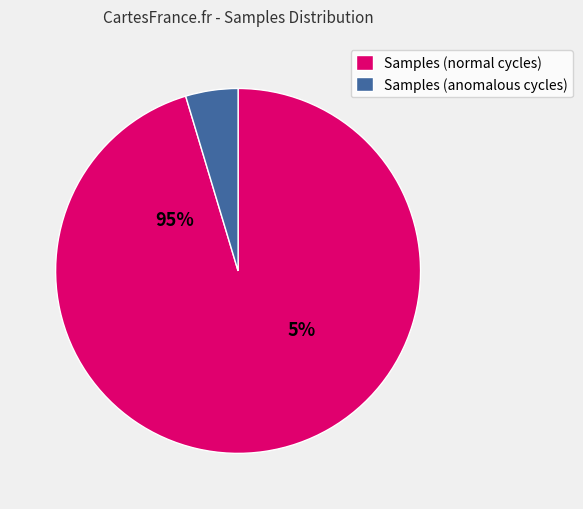

To the nearest percent, what percentage of the pie is 28?

5%